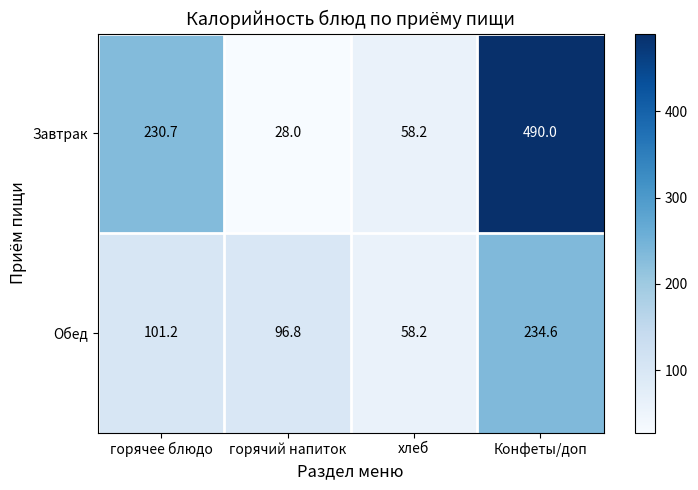

The value of Завтрак at горячее блюдо is 340.0. True or false?

False